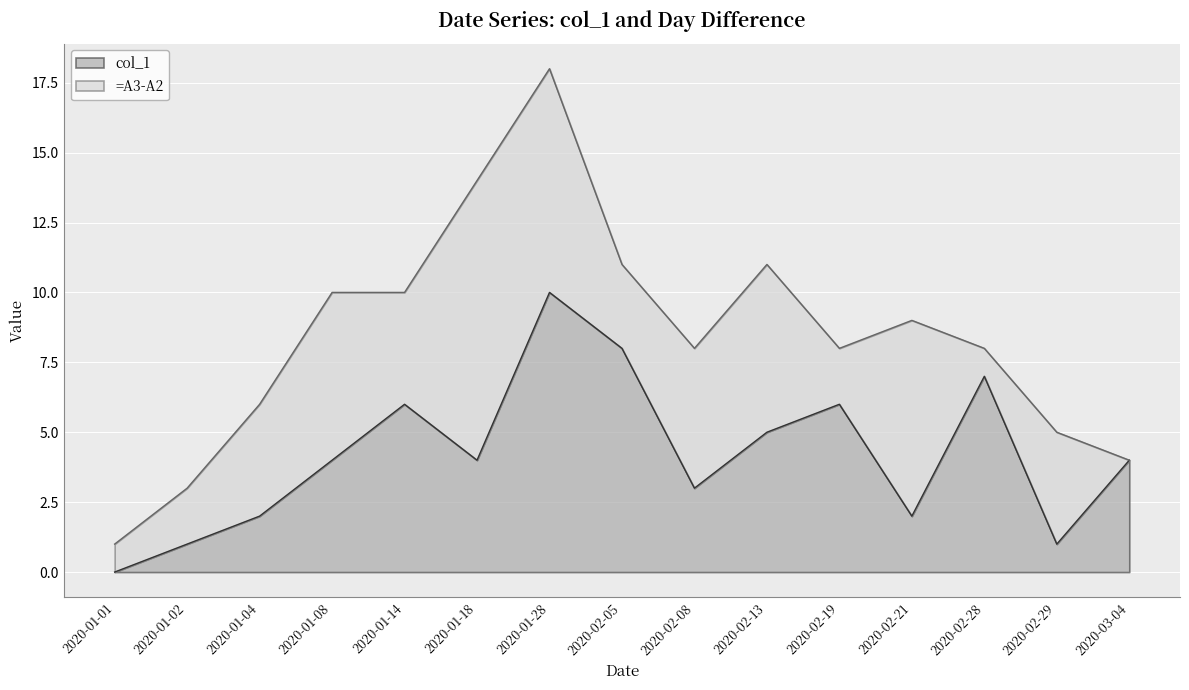

How many points are higher than both their immediate neighbors (excluding endpoints)?

4